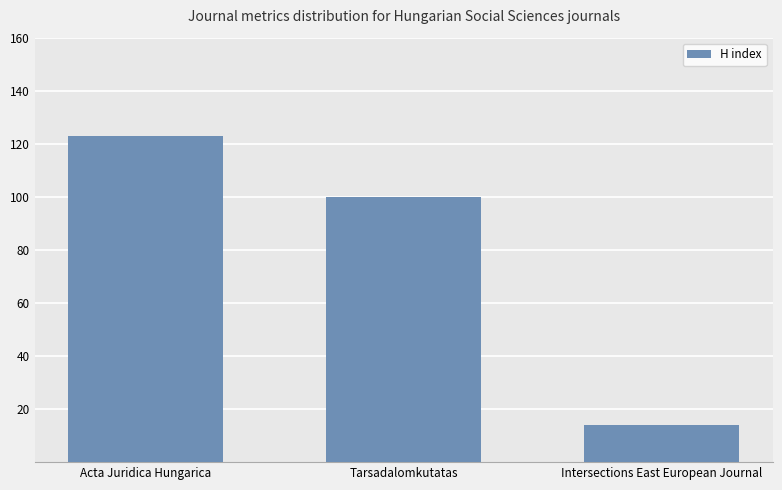

How many series are shown in this chart?

1